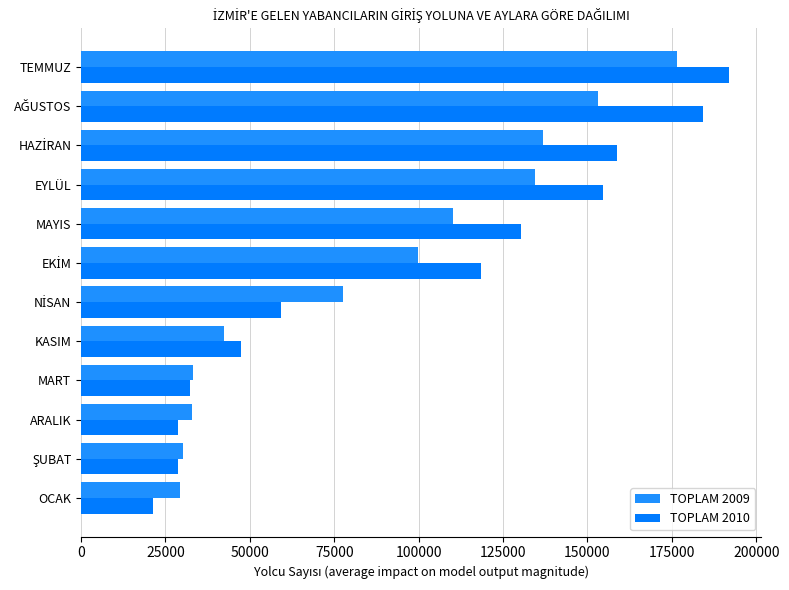

How many series are shown in this chart?

2